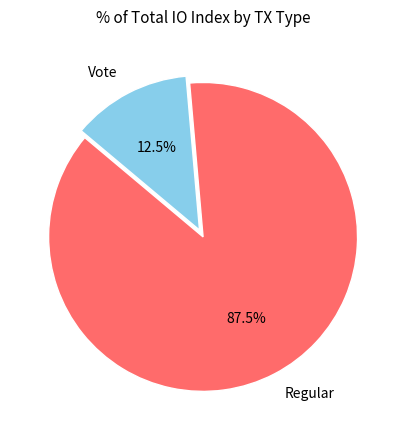

Is there a majority slice in this chart?

Yes